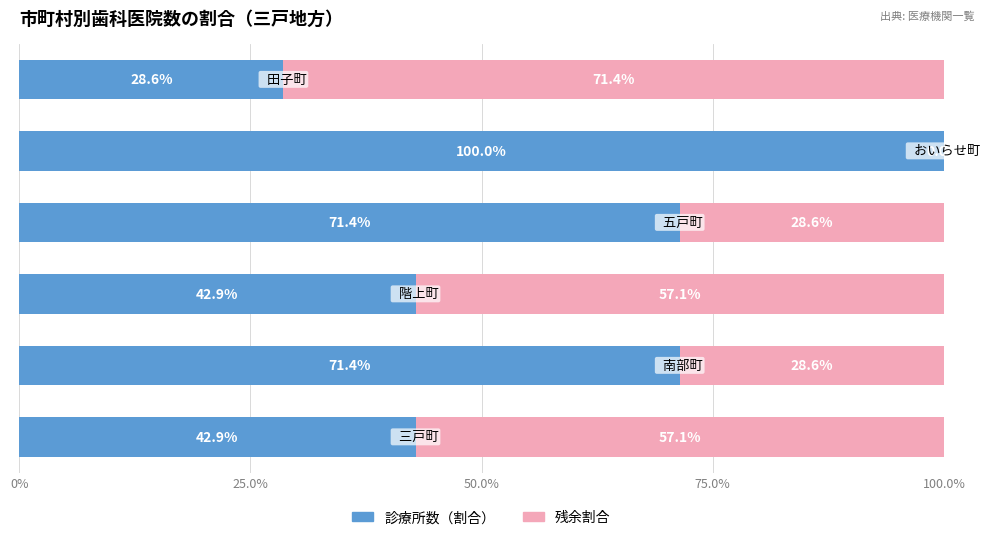

What is the sum of all 診療所数（割合） values?

357.1